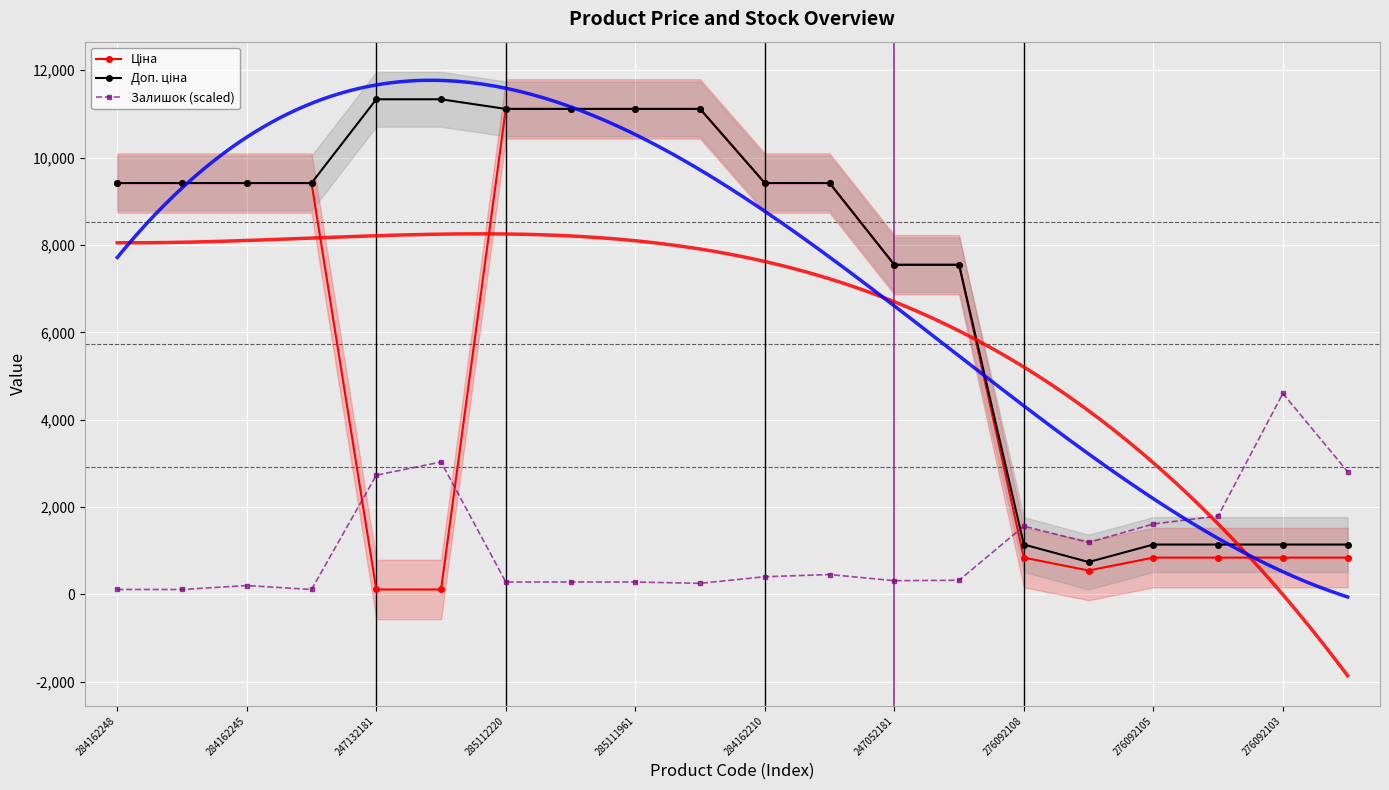

What is the sum of all Залишок (scaled) values?

22484.1